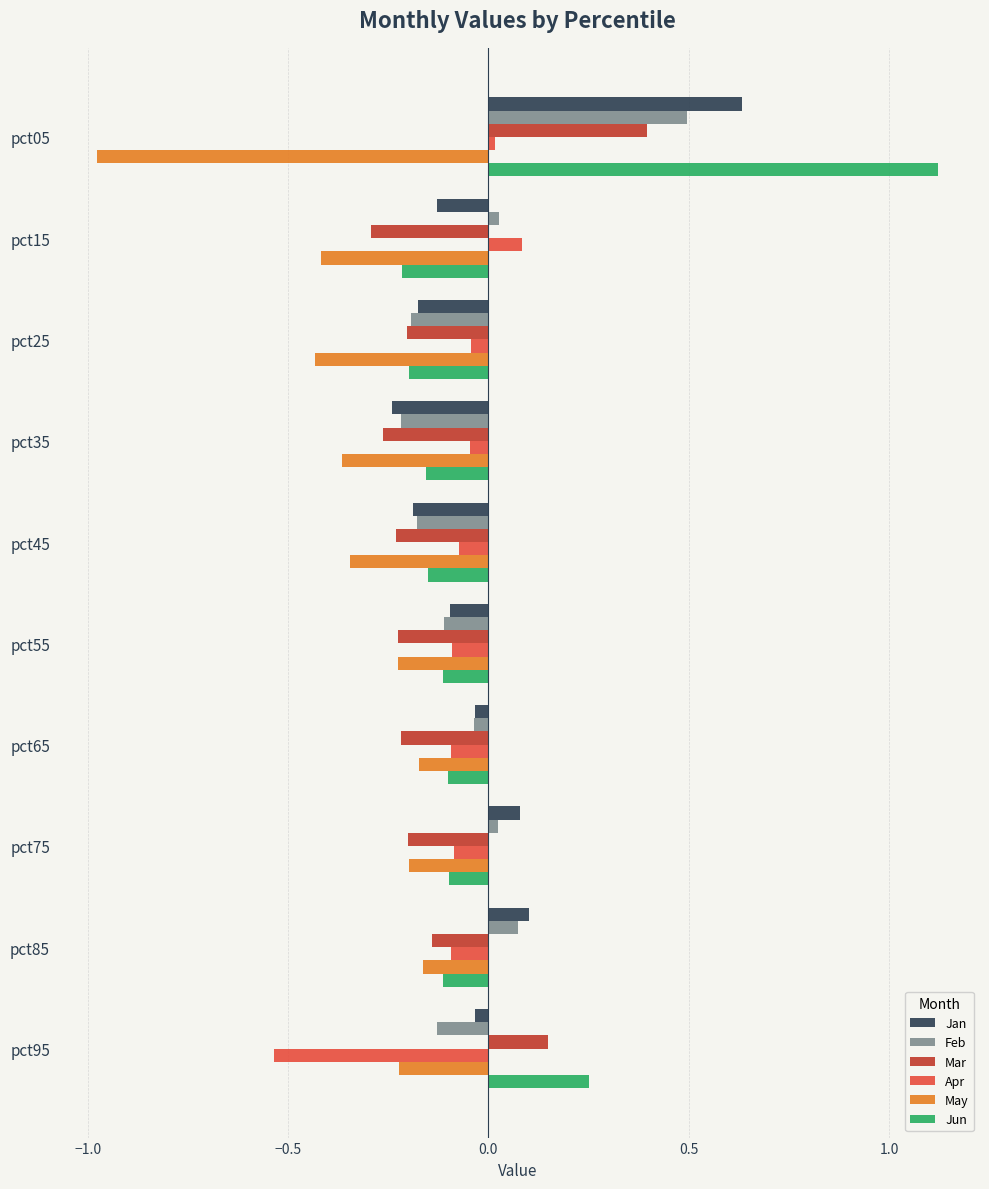

What is the difference between the maximum and minimum values in the Jan series?

0.9